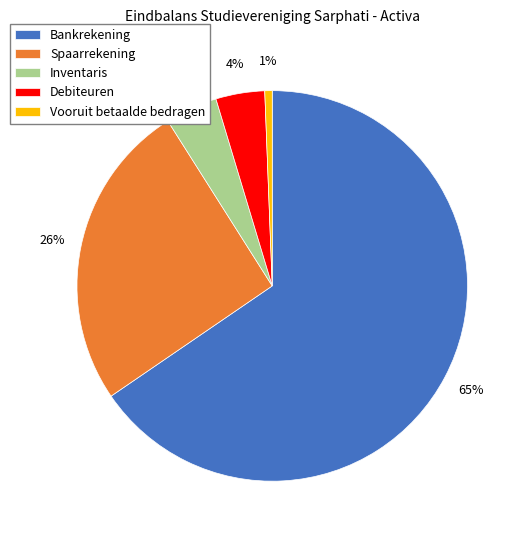

Count the number of slices in the pie.

5